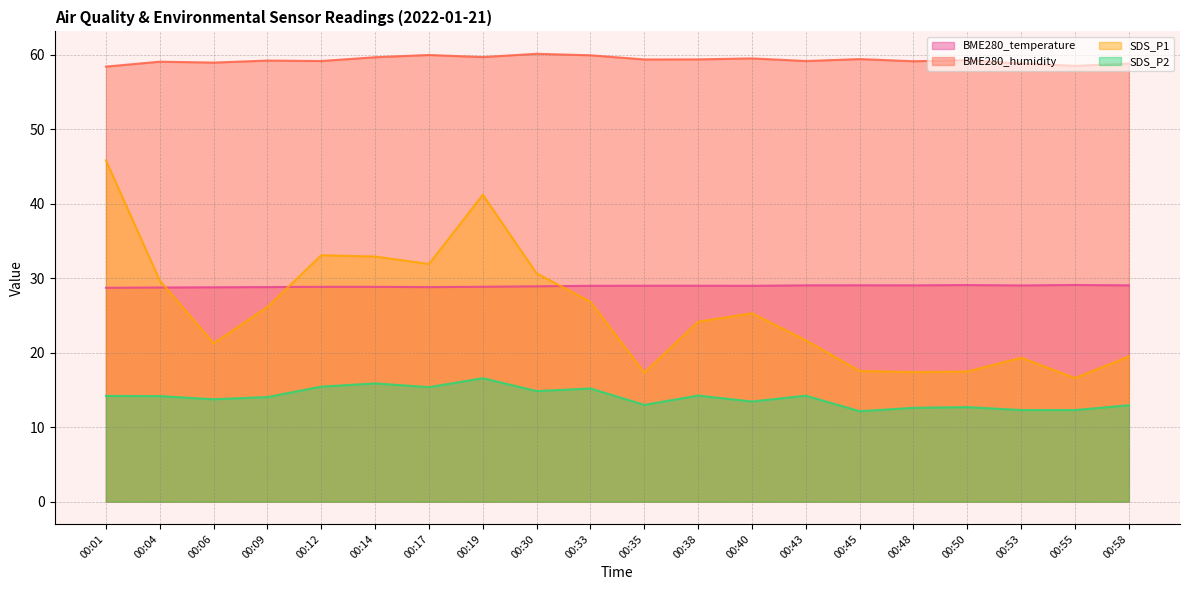

How many lines are shown in the chart?

4